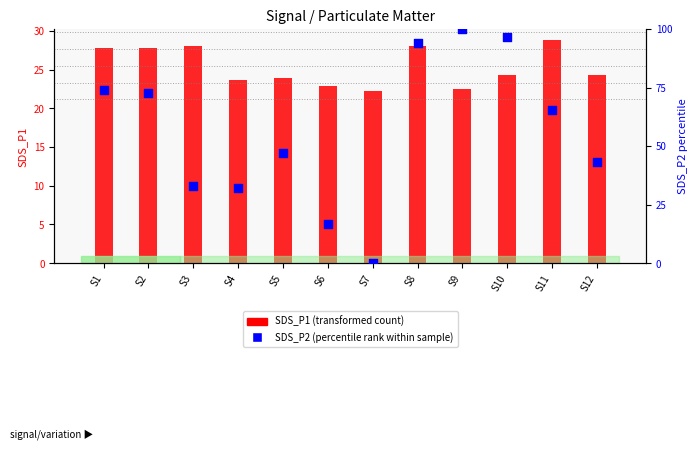

Which series has the largest total across all categories?

SDS_P2 (percentile rank within sample)